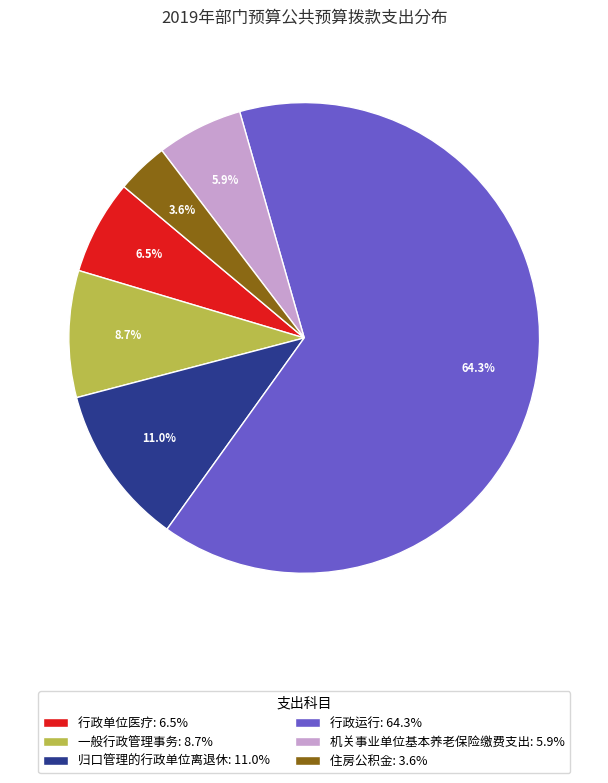

True or false: 归口管理的行政单位离退休 accounts for 26% of the total.

False